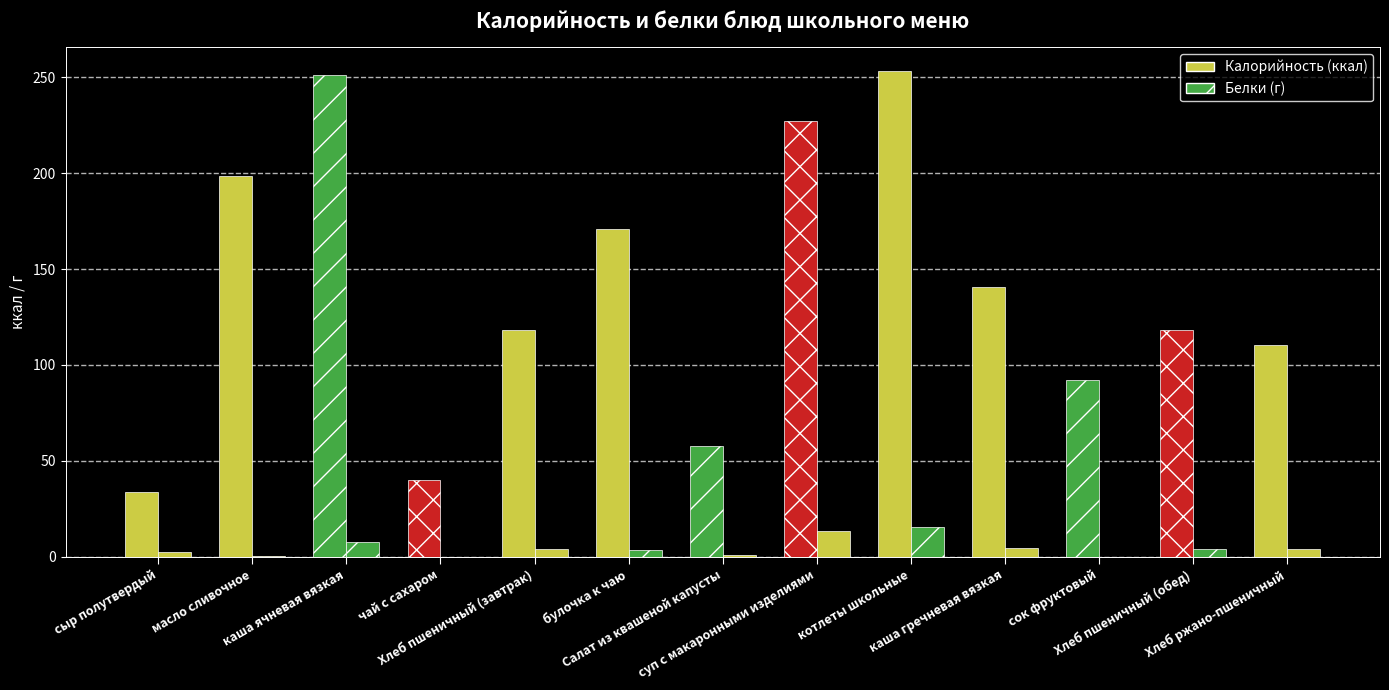

How many data points in Калорийность are less than 118?

5